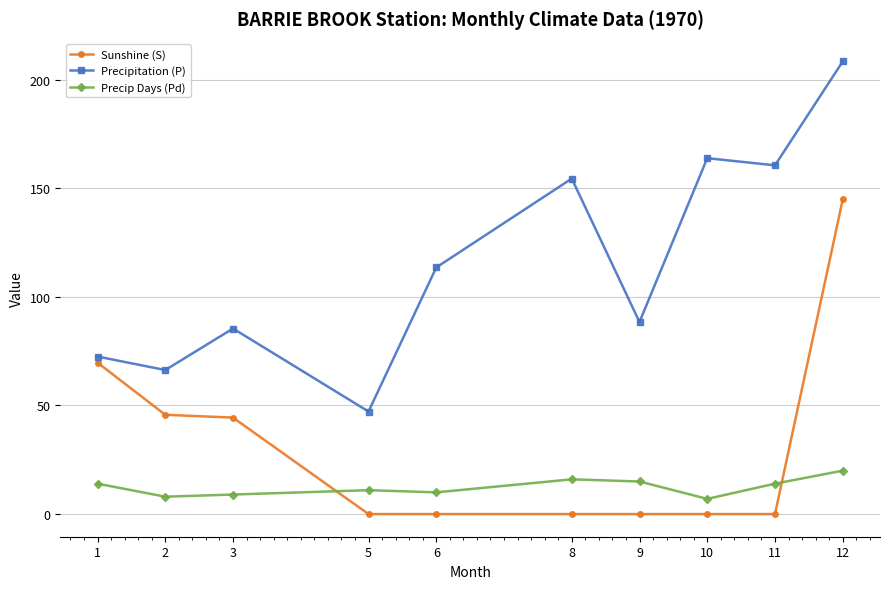

What is the average value of the Precip Days (Pd) series?

12.4